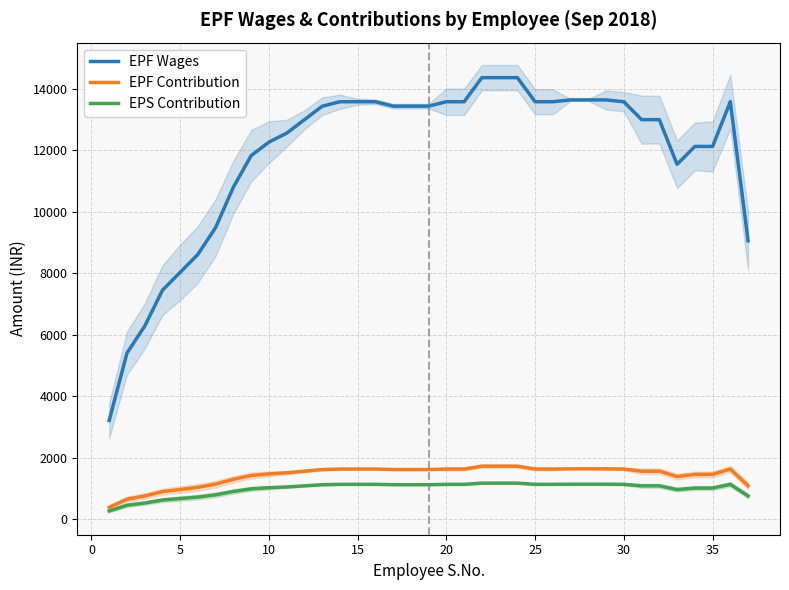

True or false: EPS Contribution and EPF Wages intersect in this chart.

False